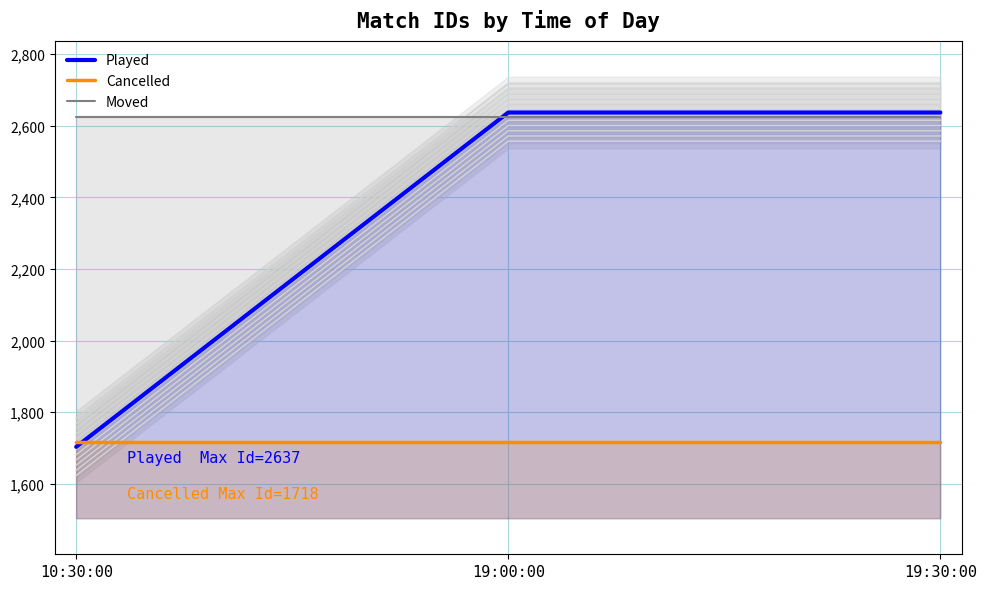

List the series in order of their overall mean, lowest first.

Cancelled, Played, Moved